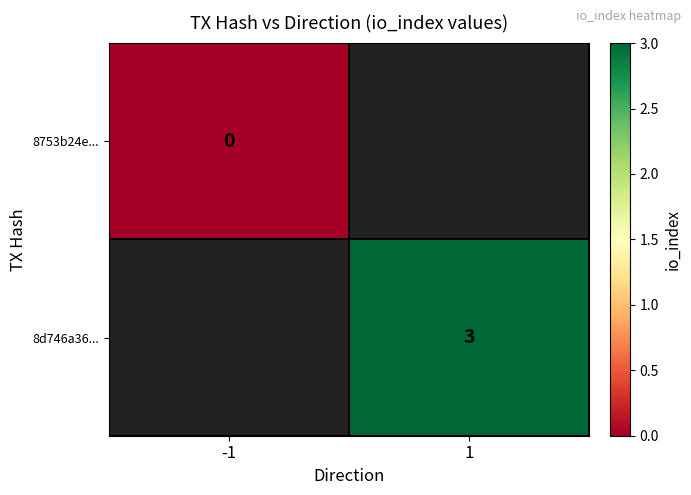

True or false: 8d746a36... has a value of 4 at 1.

False